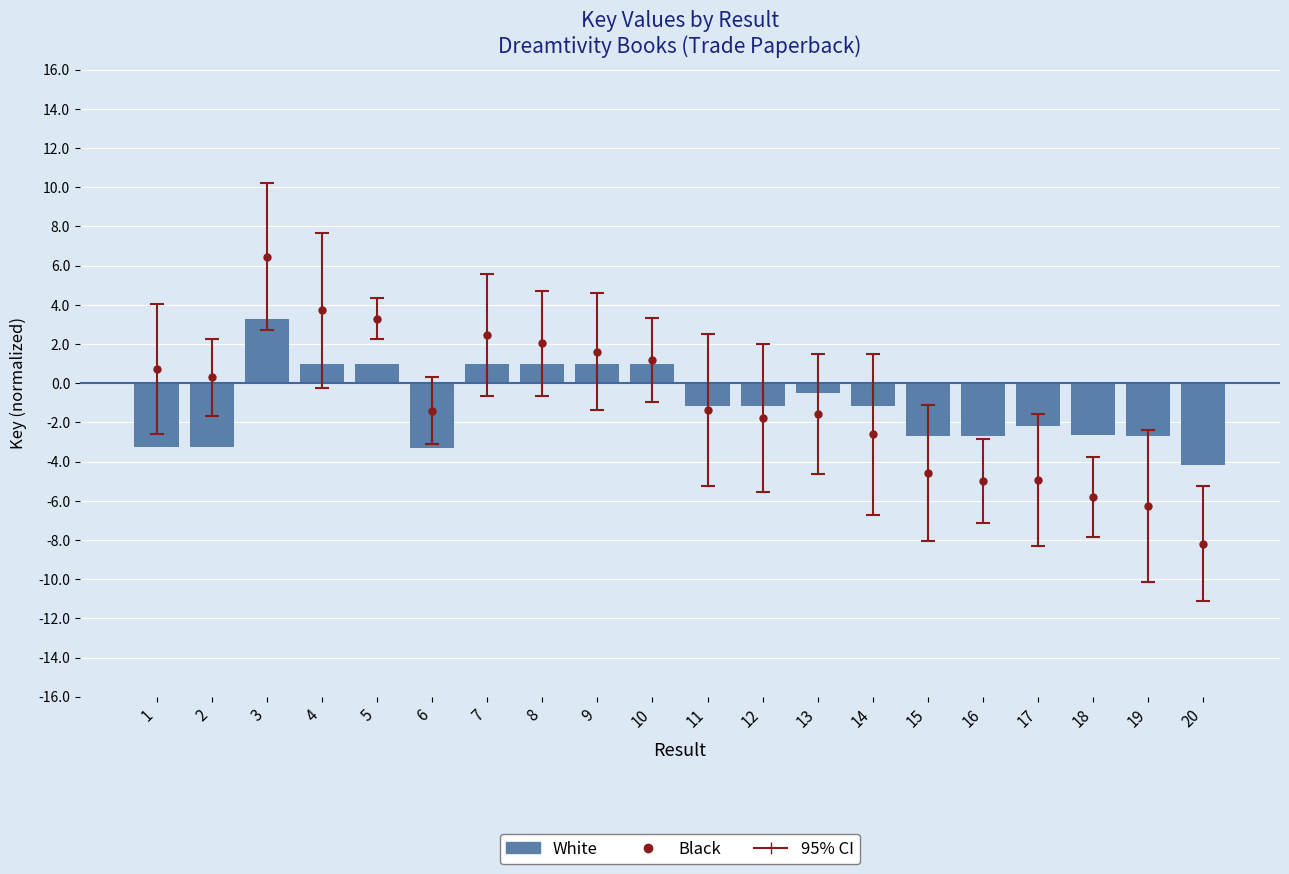

Reading left to right, extract all data points from this chart.

1=-3.3	2=-3.3	3=3.3	4=1.0	5=1.0	6=-3.3	7=1.0	8=1.0	9=1.0	10=1.0	11=-1.1	12=-1.1	13=-0.5	14=-1.1	15=-2.7	16=-2.7	17=-2.2	18=-2.7	19=-2.7	20=-4.2